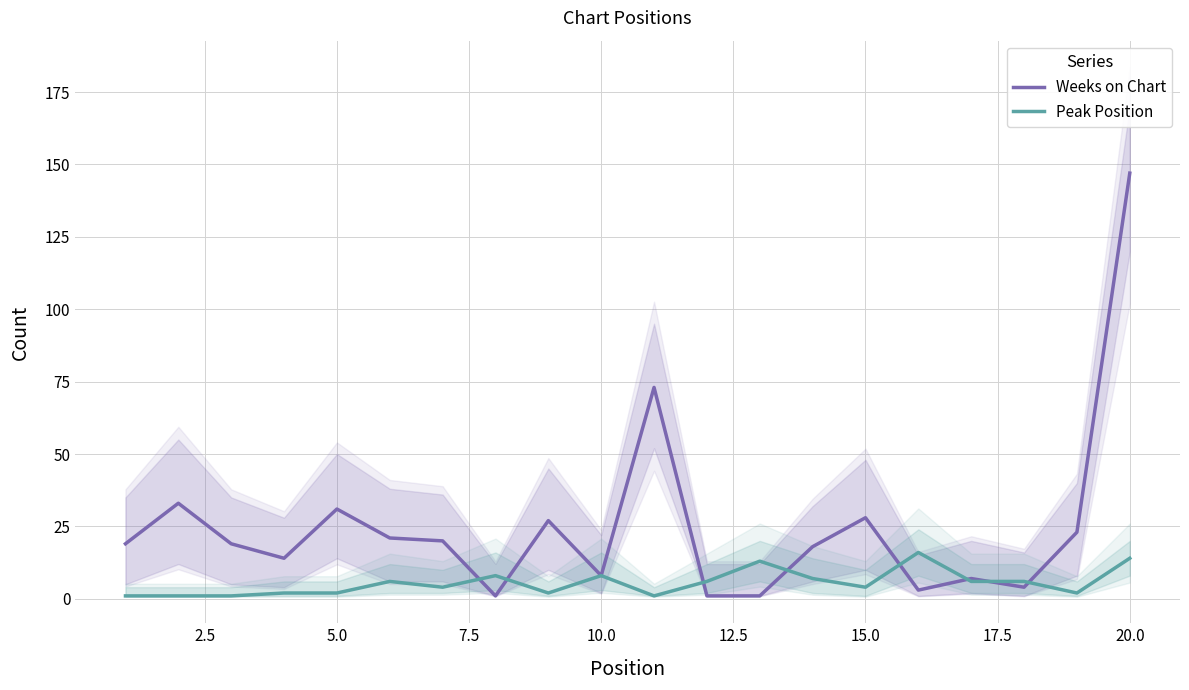

What is the maximum value for Peak Position?

16